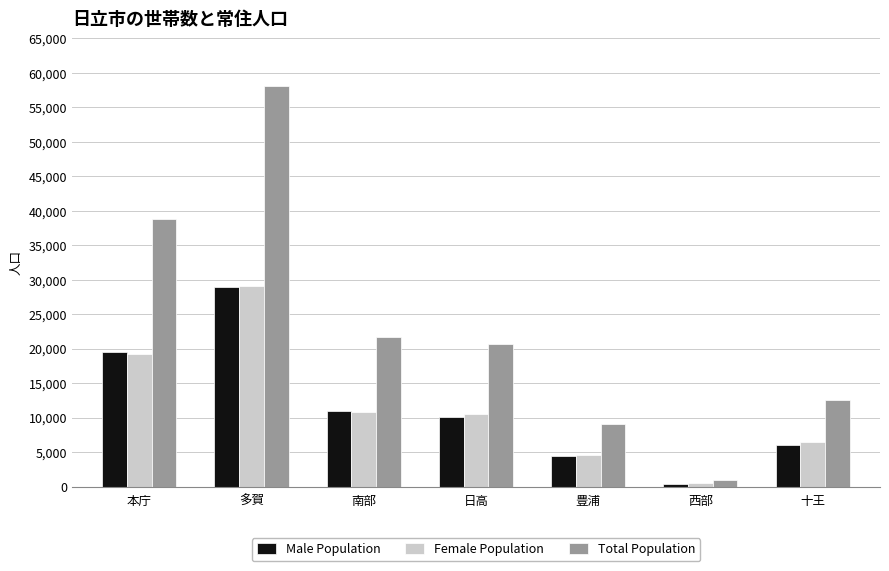

At which category is the sum across all series the highest?

多賀